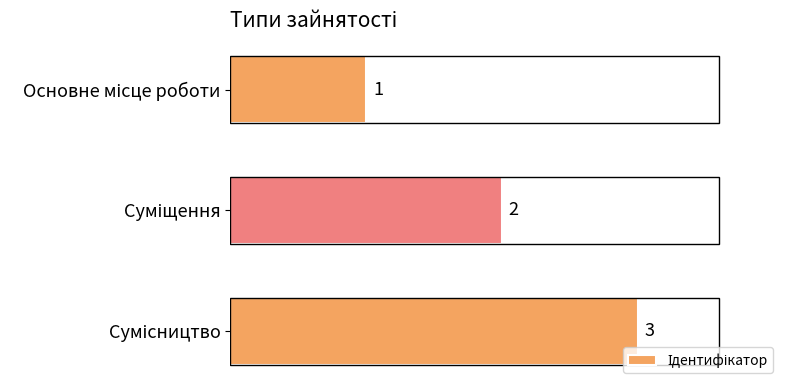

Count the values in the range 1 to 3.

3